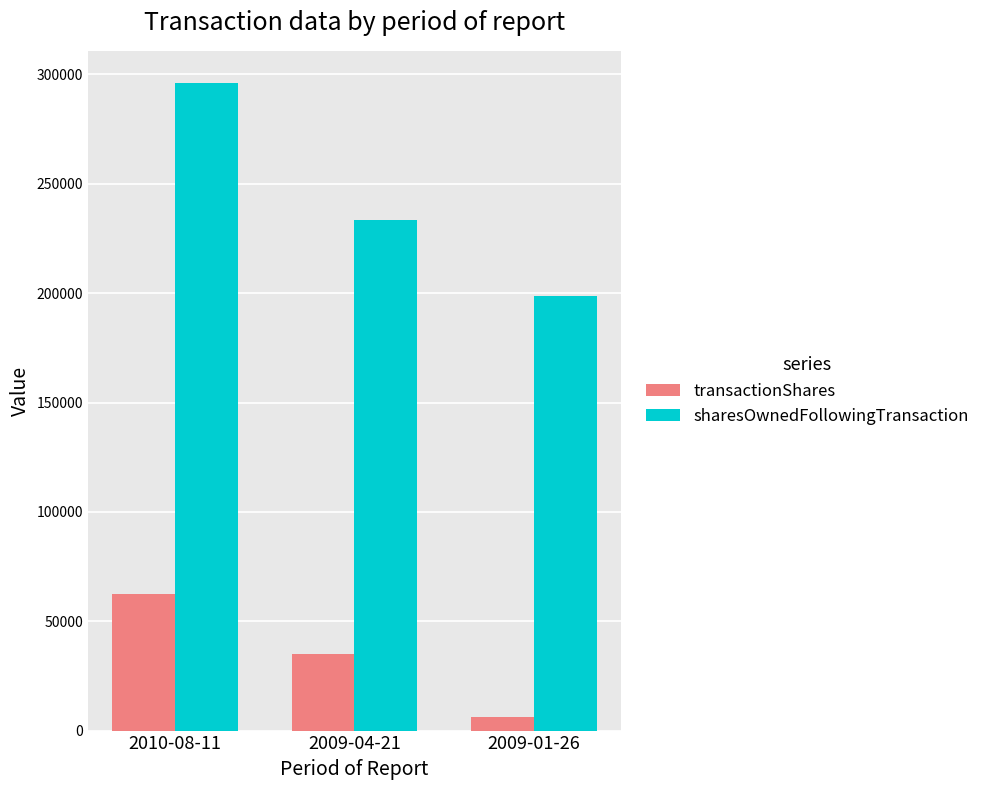

What is the maximum value shown in the chart?

296000